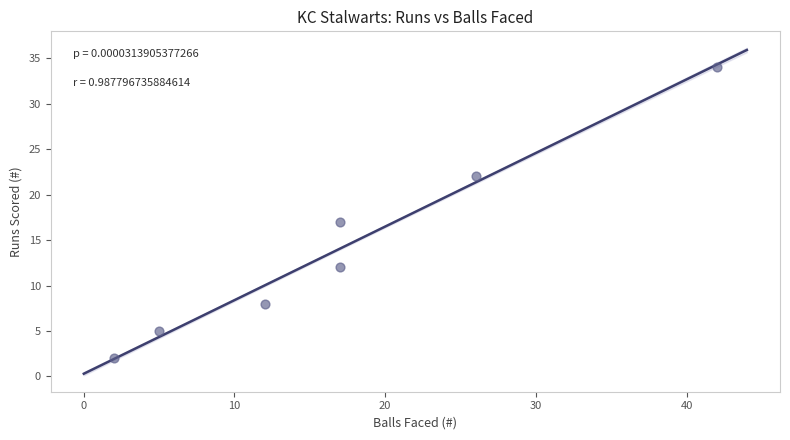

What is the range of Y values (max minus min)?

32